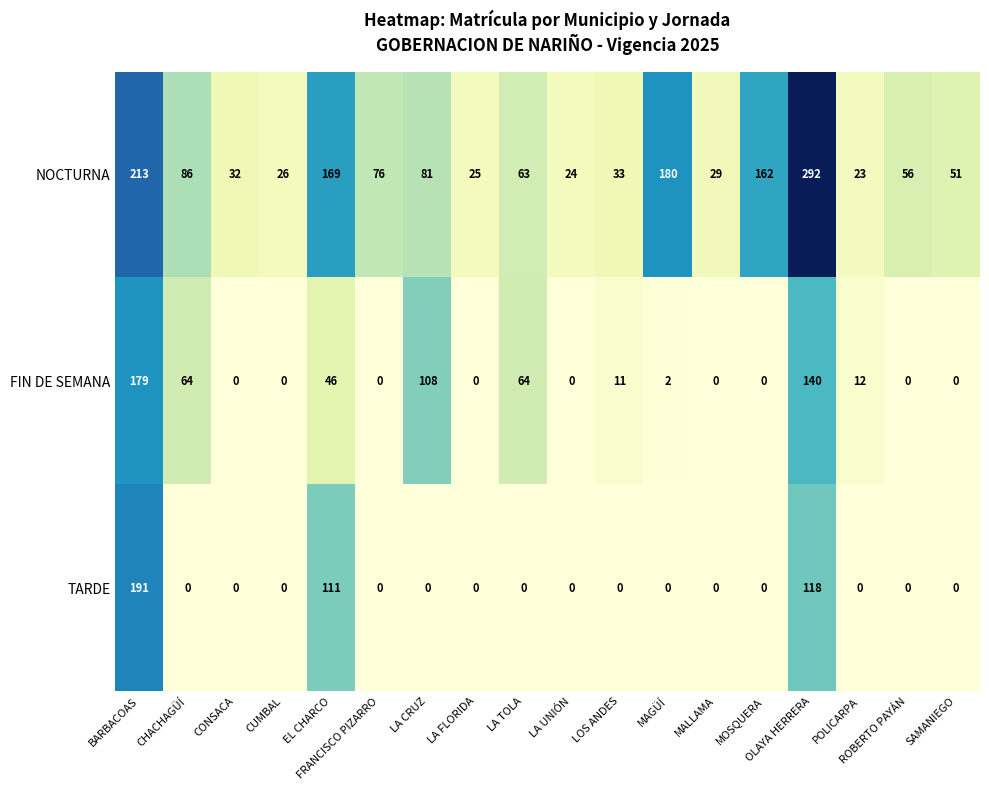

The value of TARDE at MALLAMA is 70. True or false?

False